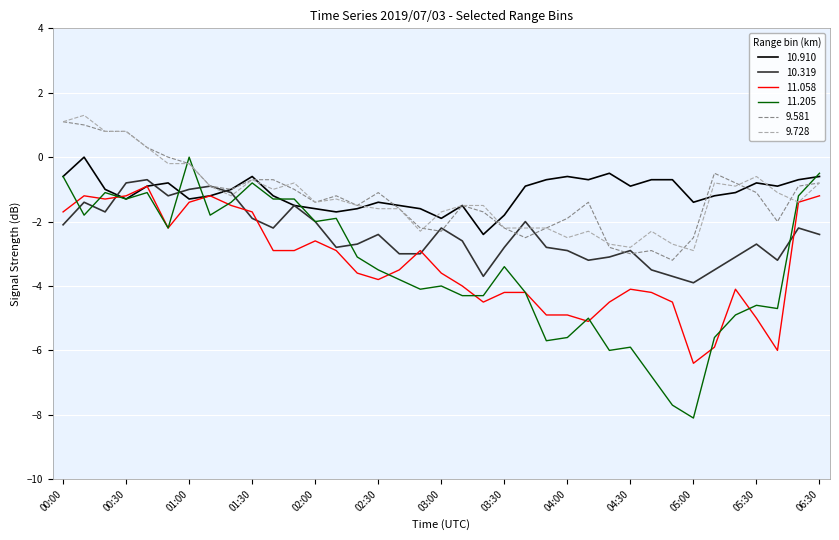

What is the lowest value of the 9.581 series?

-3.2